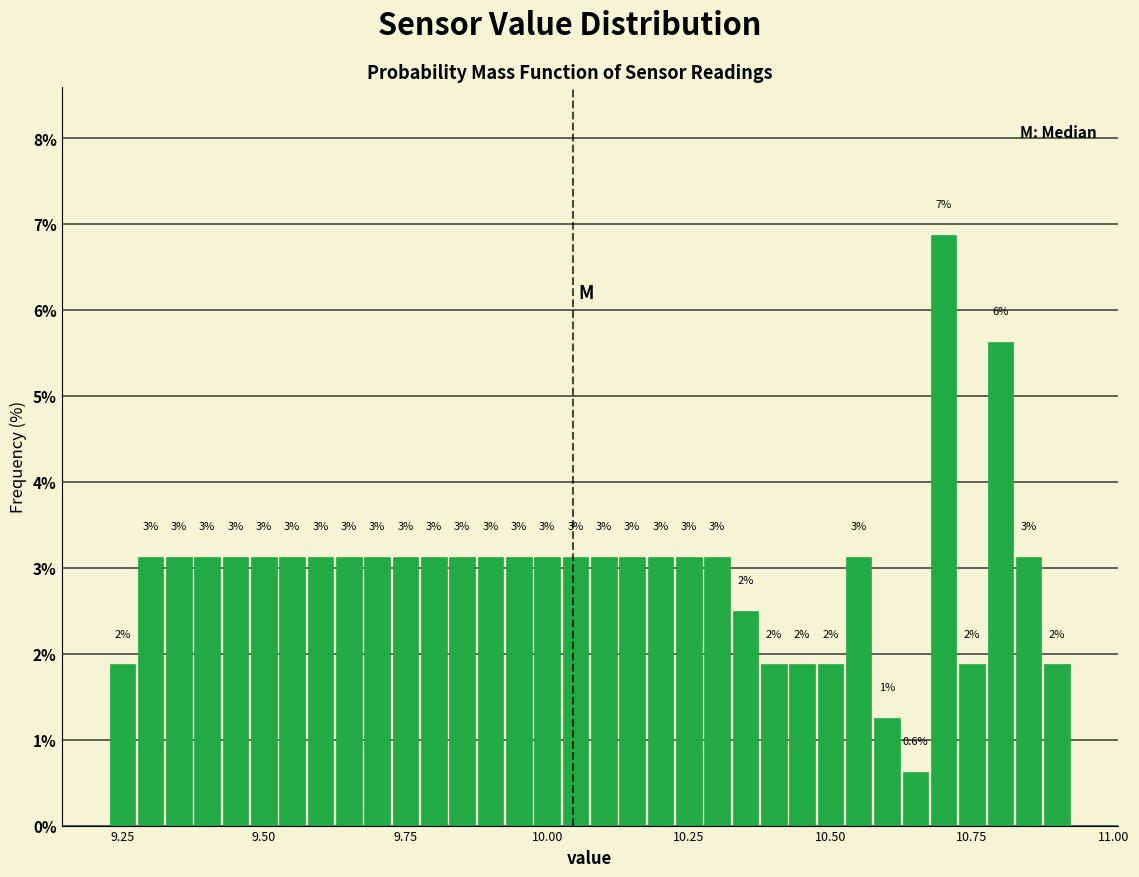

Around what value on the x-axis is the tallest bar? Give the approximate position of its centre, as read against the axis.

10.70